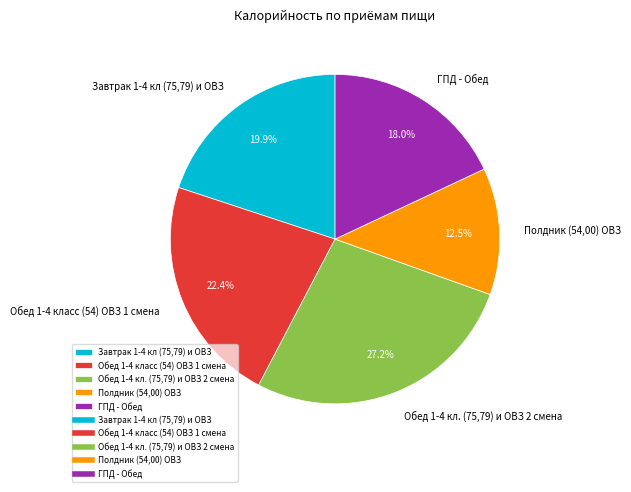

Which category has the biggest portion of the pie?

Обед 1-4 кл. (75,79) и ОВЗ 2 смена